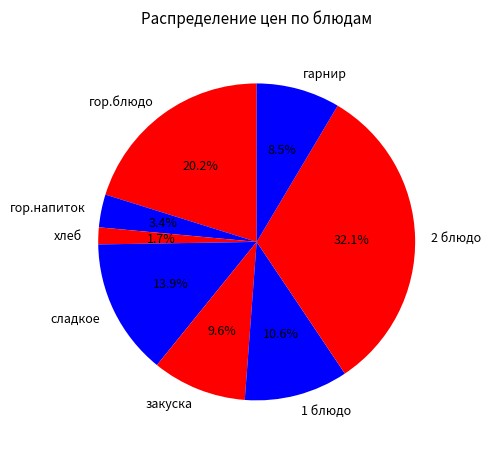

How many segments does this pie chart have?

8